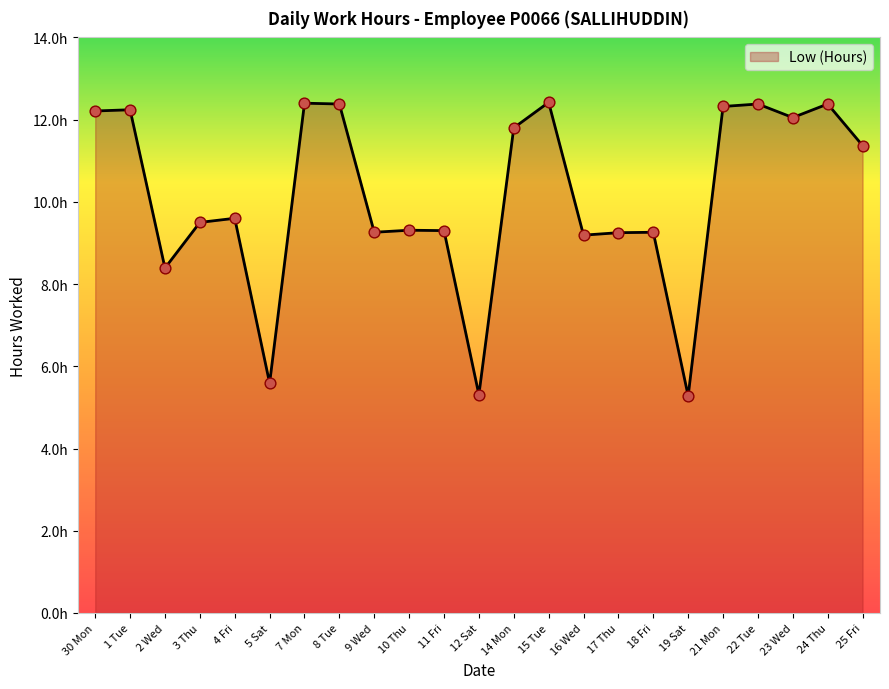

What is the ratio of the value at 1 Tue to the value at 8 Tue?

1.0